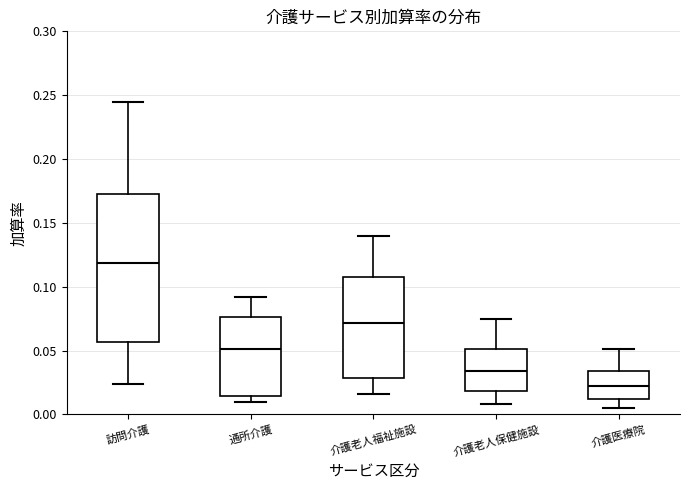

Which box is the tallest, from its lower edge to its upper edge?

訪問介護